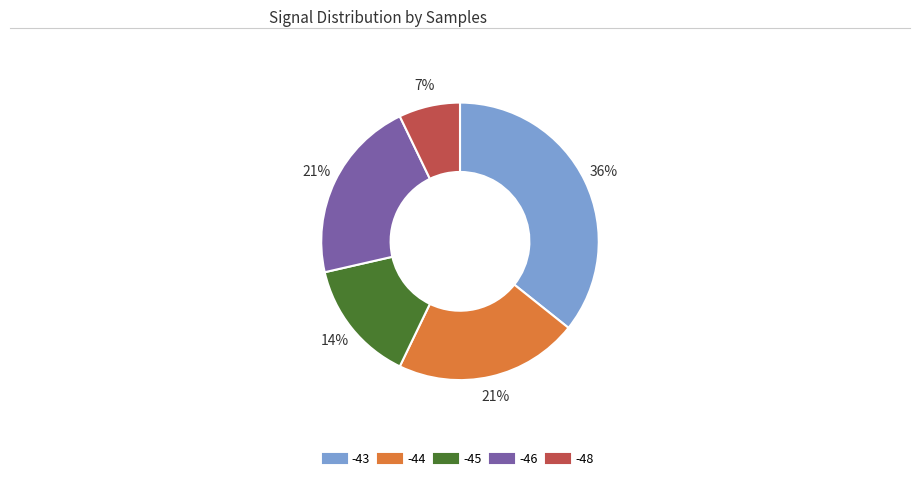

To the nearest percent, what is the average slice percentage?

20%